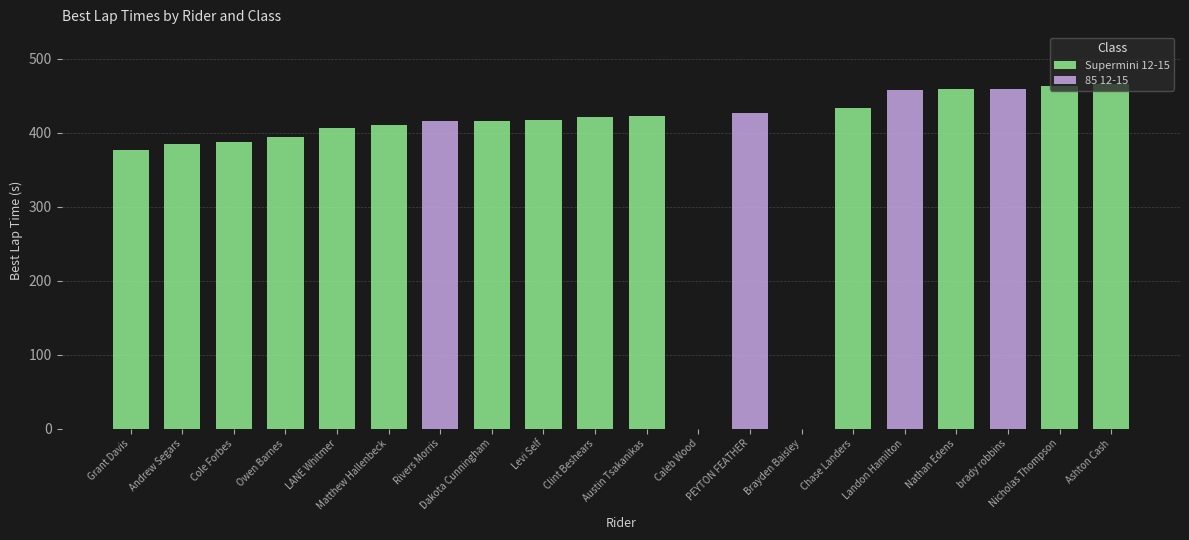

What is the maximum value for Supermini 12-15?

466.0